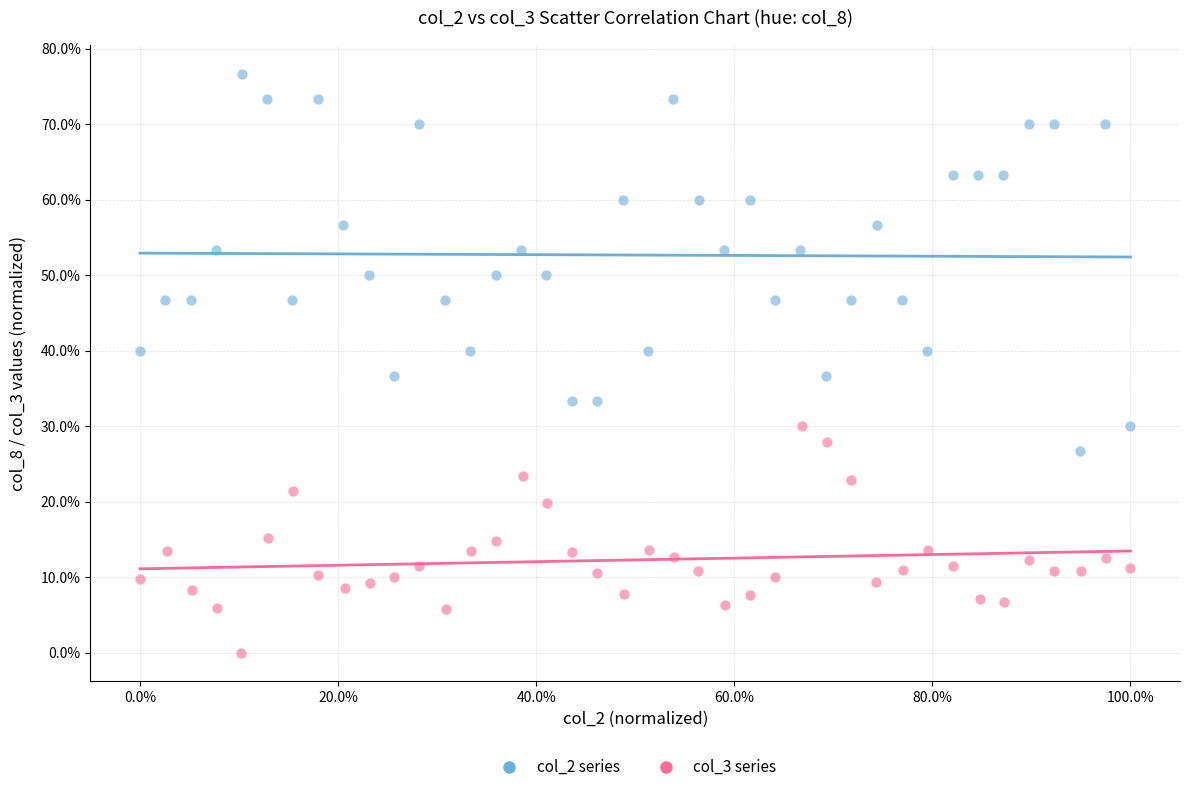

Which series contains the highest Y value?

col_2 series